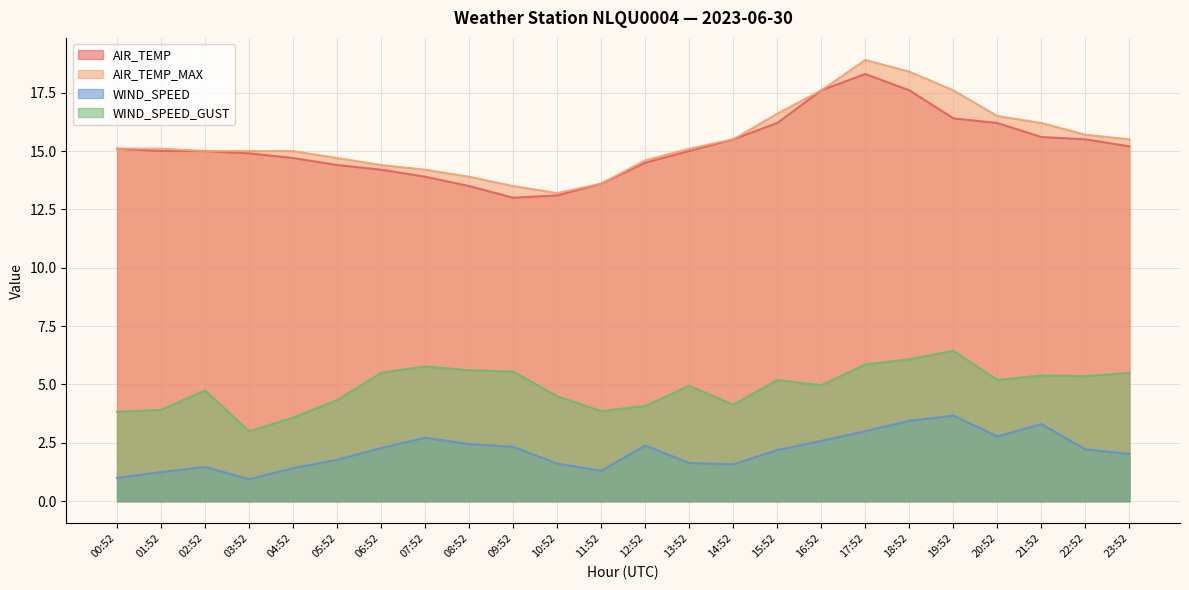

Does the chart display data point markers on the line(s)?

No